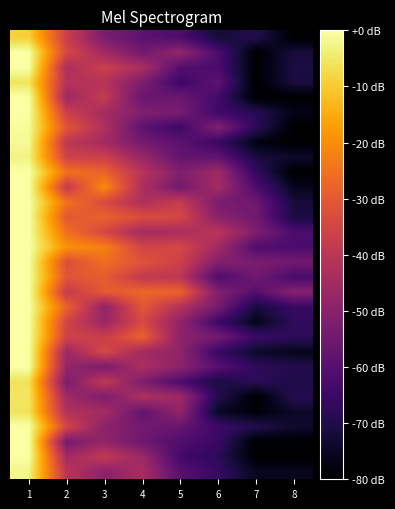

Which has a higher value, 1 or 3?

1